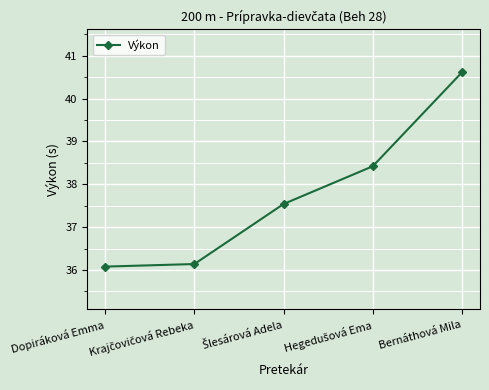

What is the label of the 1st point from the left?

Dopiráková Emma